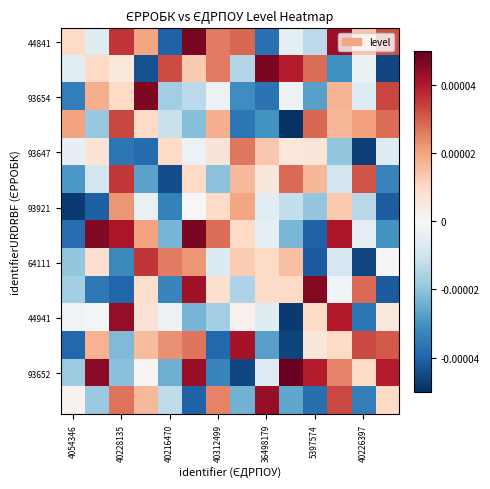

Count the number of data series in this chart.

14